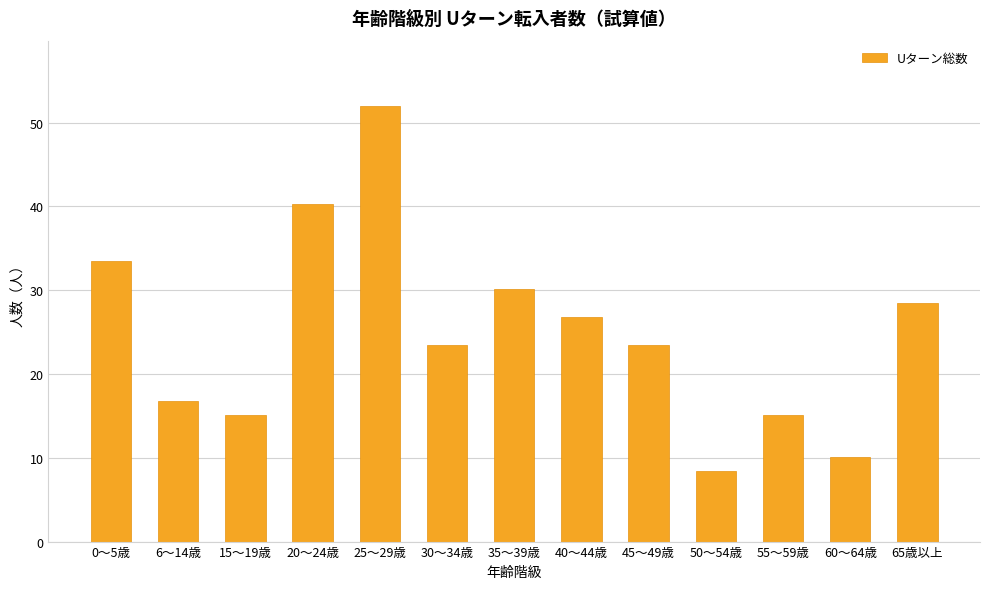

What is the sum of the values at 65歳以上 and 40～44歳?

55.3